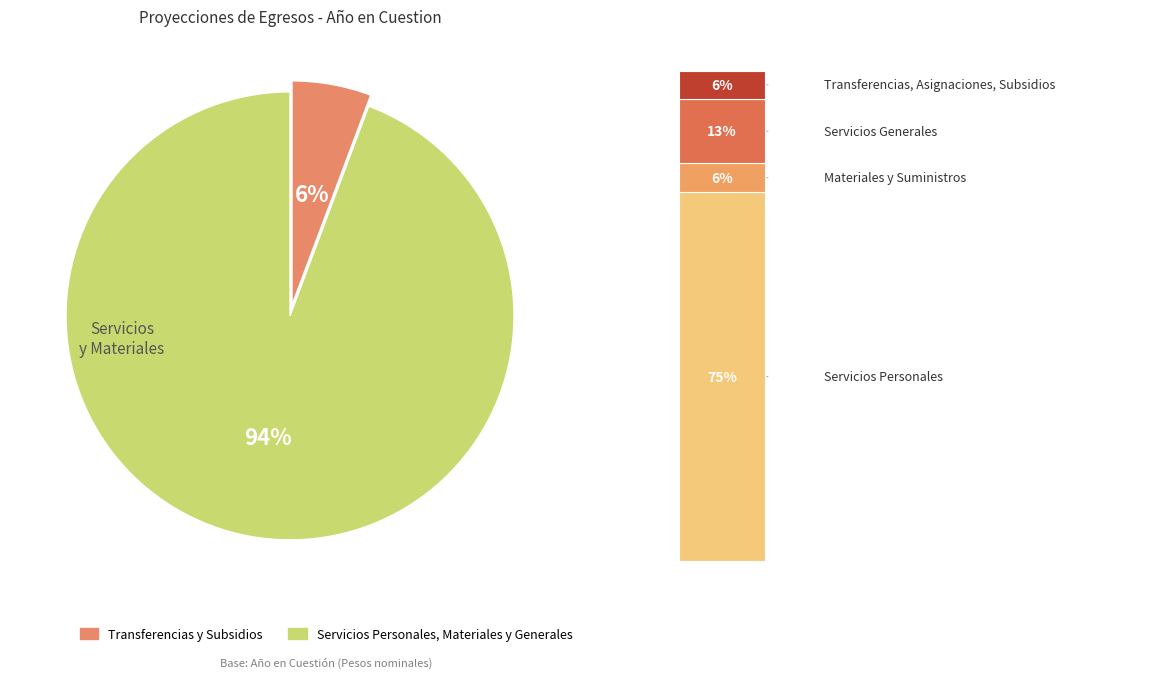

What percentage is the Materiales y Suministros slice, to the nearest percent?

6%